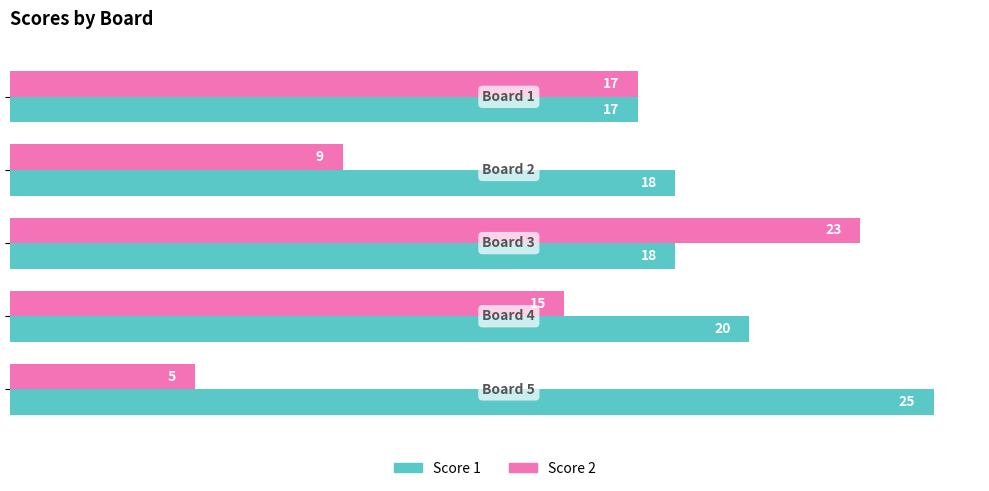

Rank the series by their maximum value, from highest to lowest.

Score 1, Score 2